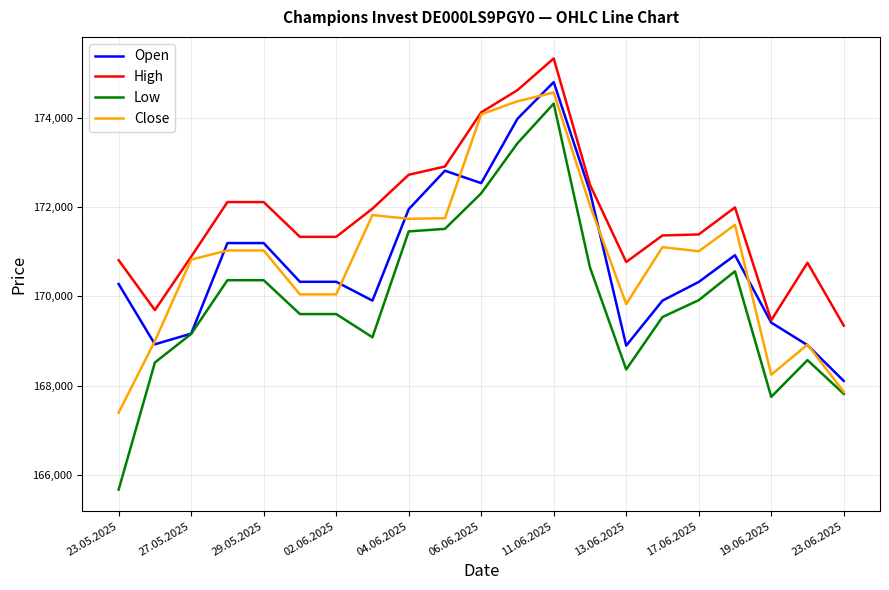

What is the average value of the Open series?

170770